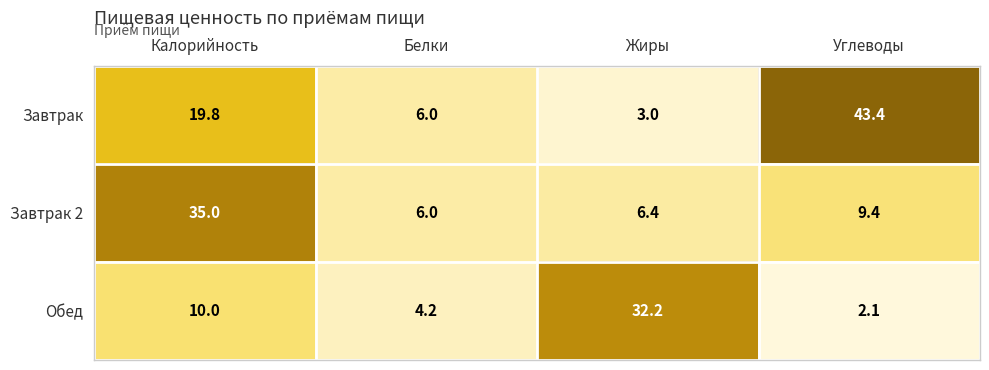

Is it true that Завтрак equals 3.6 at Белки?

False